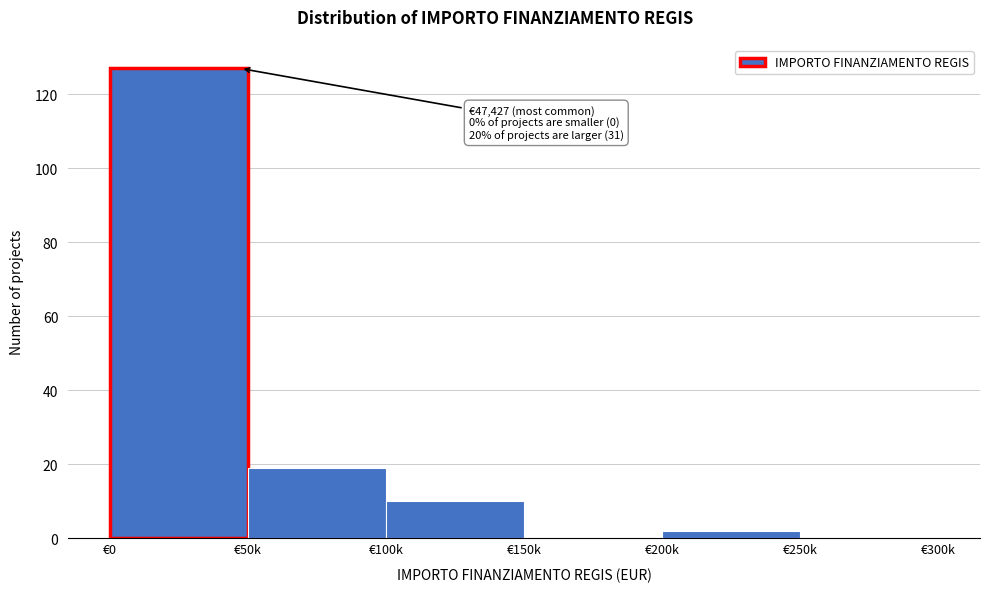

Reading left to right, transcribe all the data shown in this chart.

€0=127	€50k=19	€100k=10	€150k=0	€200k=2	€250k=0